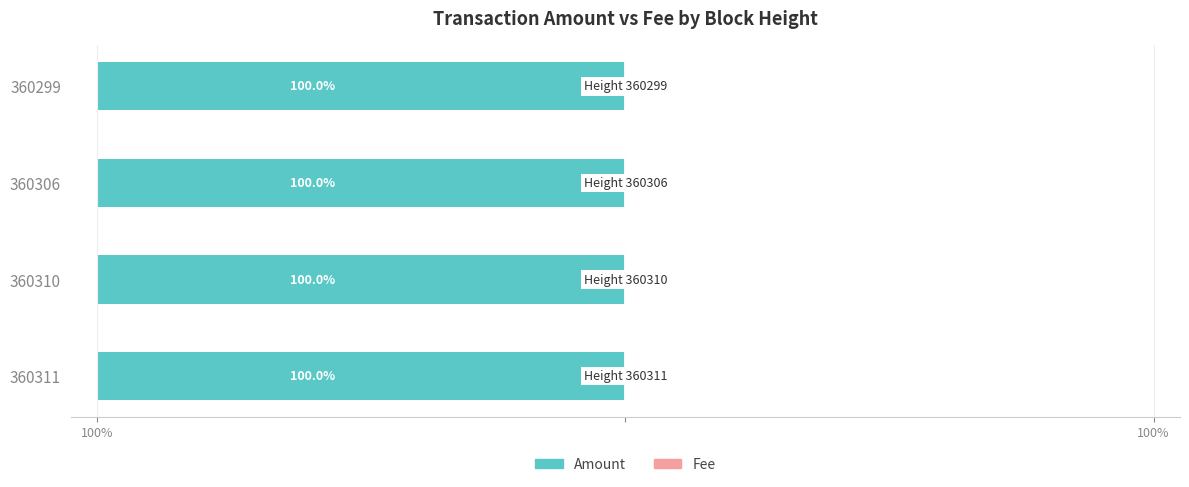

Reading right to left, what are all the values shown in this chart?

Amount: -100.0	-100.0	-100.0	-100.0
Fee: 0.0	0.0	0.0	0.0